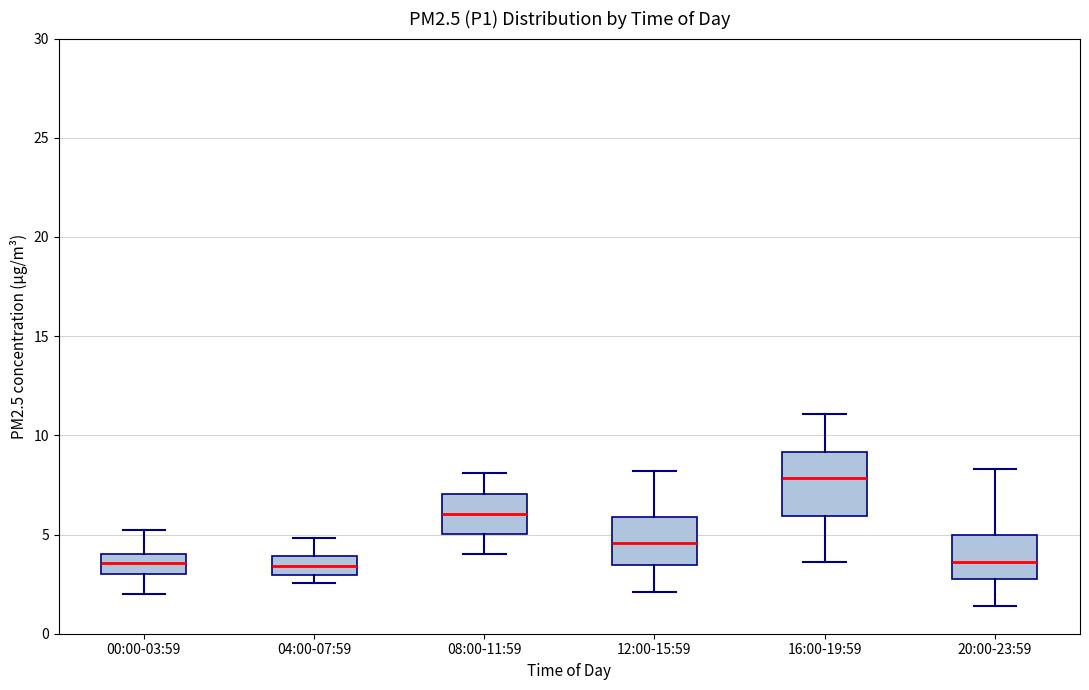

Where is the upper edge of the box for 00:00-03:59 on the y-axis? The values are not printed on the chart, so give them approximately, as read against the axis.

4.0